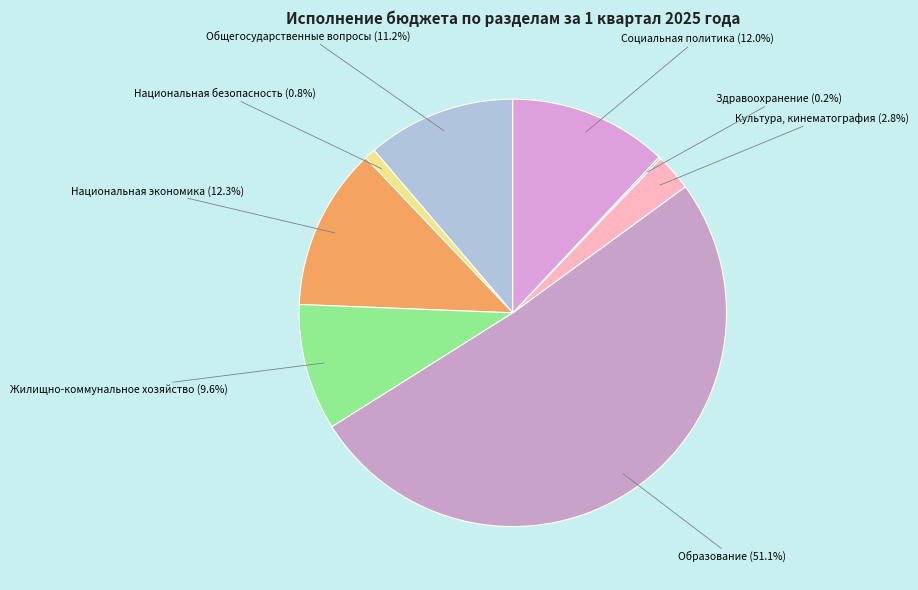

Combined, do Культура, кинематография and Образование account for over 50%?

Yes